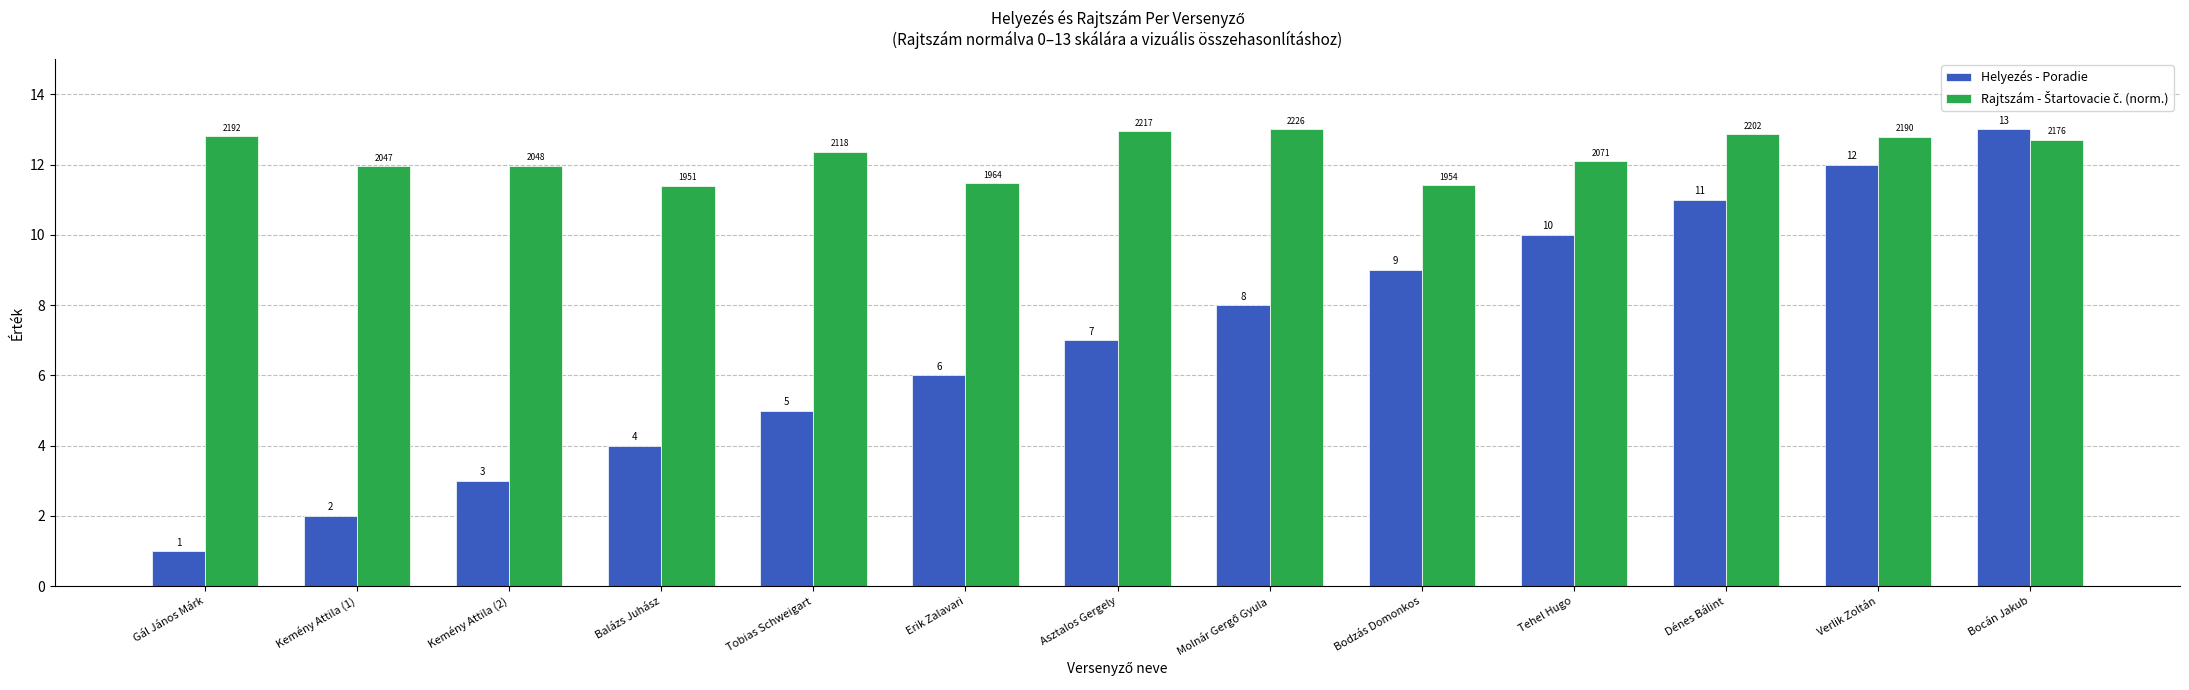

The value of Helyezés - Poradie at Dénes Bálint is 3.9. True or false?

False